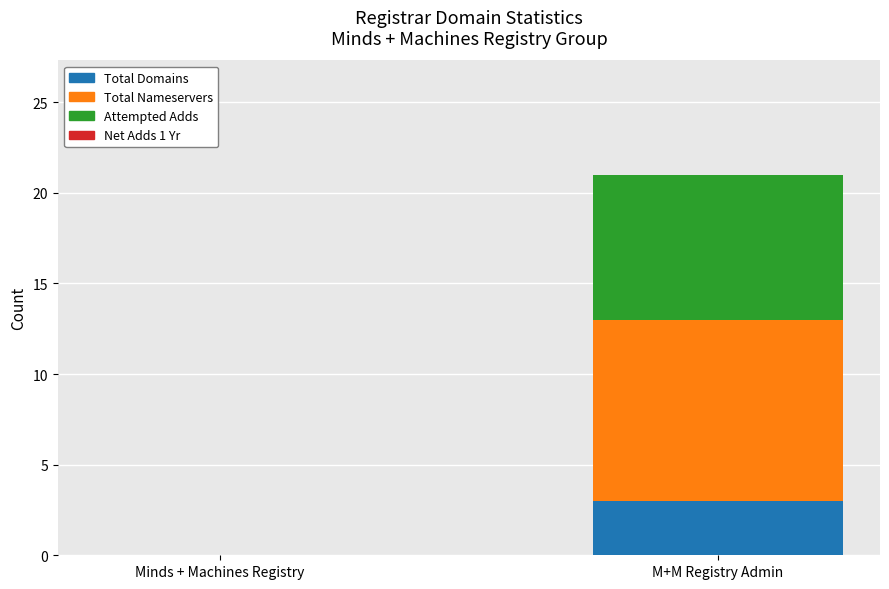

What is the total value across all series at M+M Registry Admin?

21